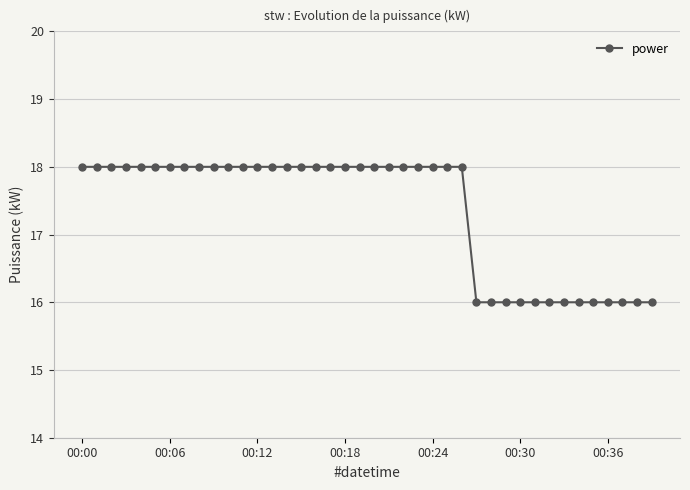

What is the greatest value displayed?

18